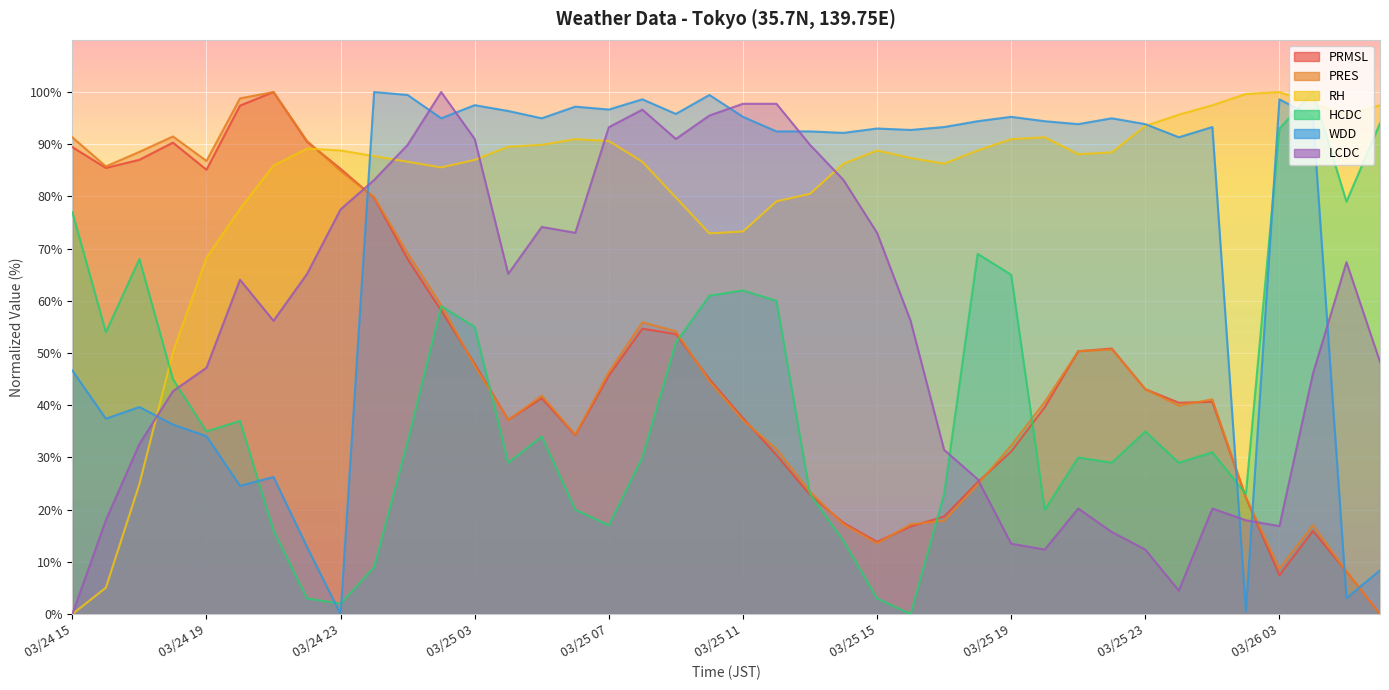

What is the difference between the second highest and second lowest values in the PRMSL series?

90.0